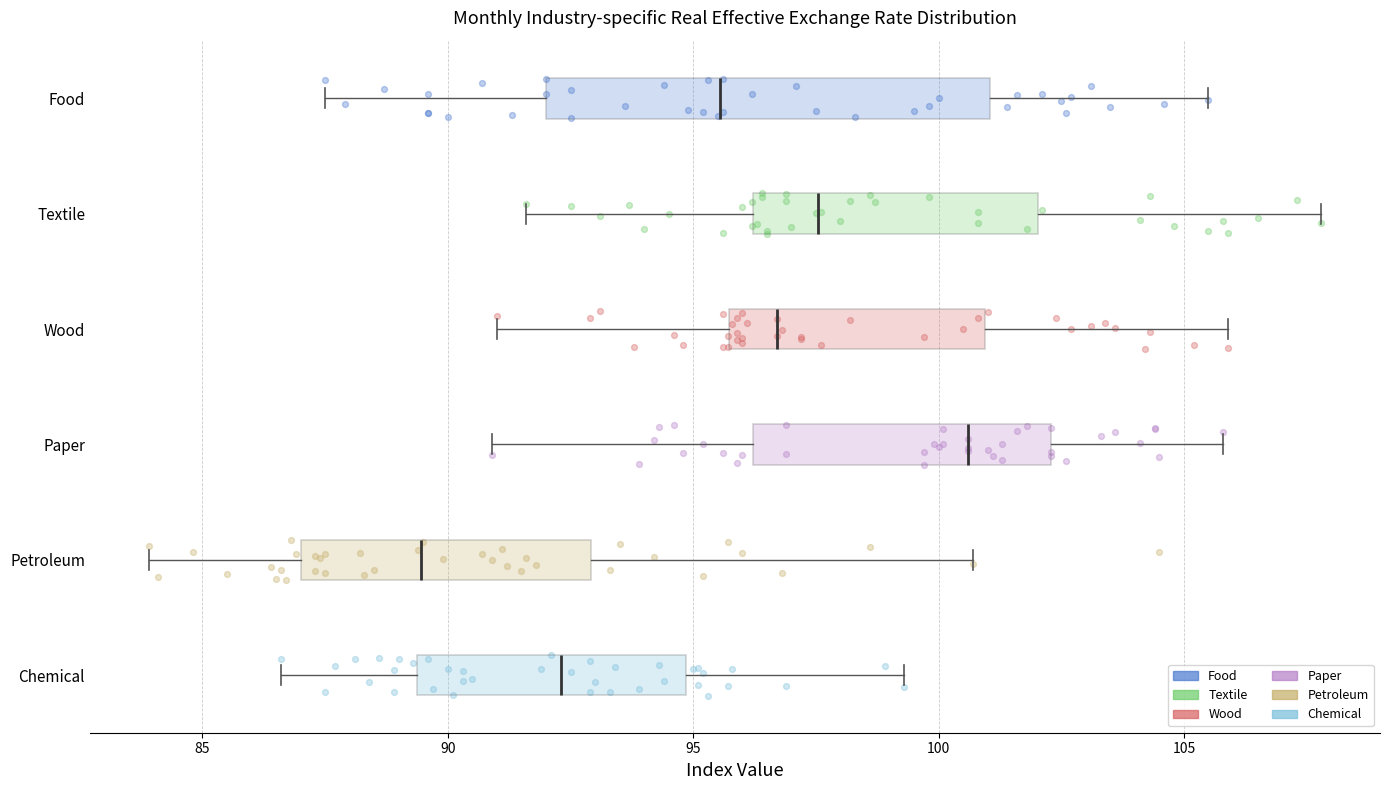

Where does the right whisker of the box for Wood end on the x-axis? The values are not printed on the chart, so give them approximately, as read against the axis.

106.0